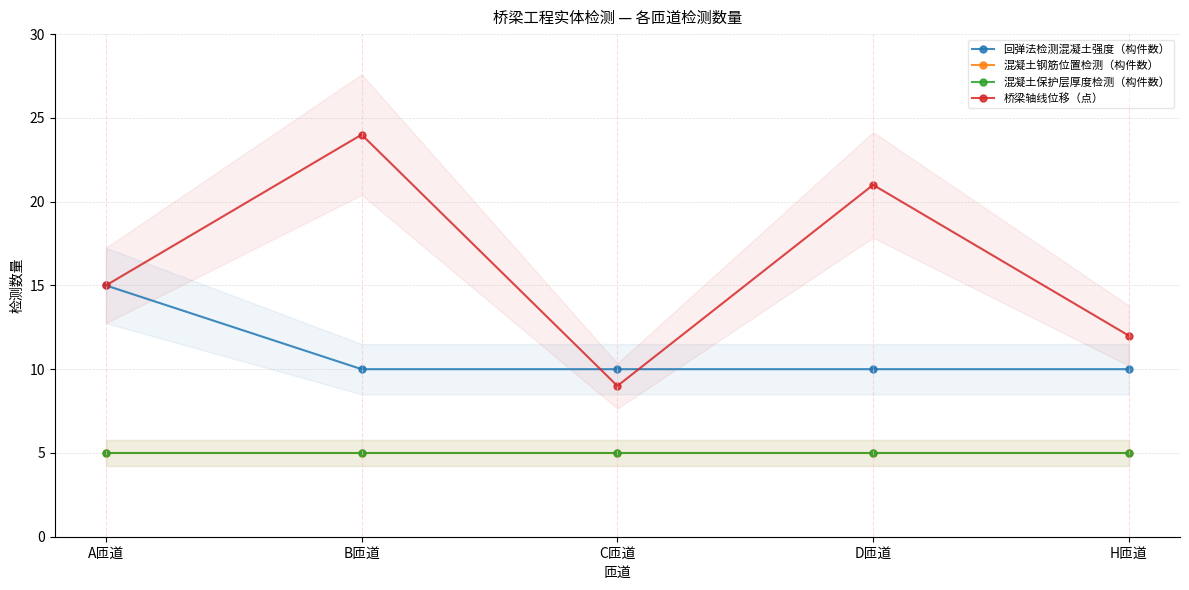

Which series has the widest spread of values?

桥梁轴线位移（点）